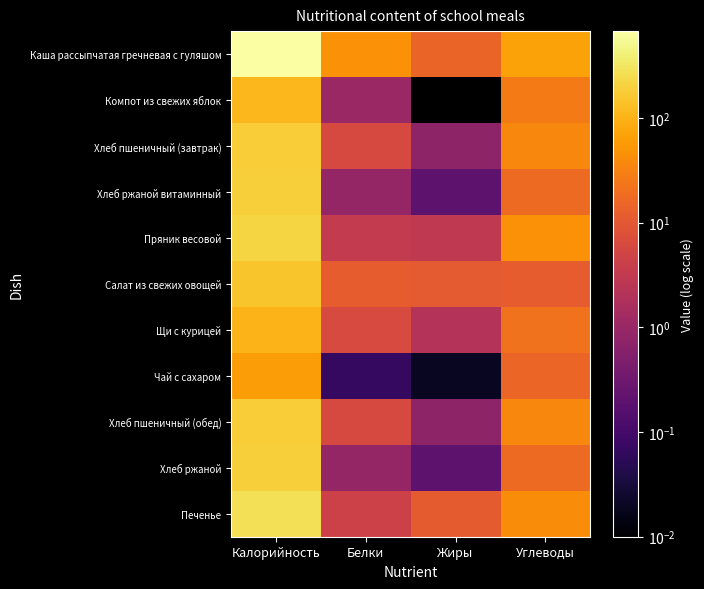

Reading left to right, transcribe all the data shown in this chart.

Каша рассыпчатая гречневая с гуляшом: Калорийность=675.0	Белки=47.0	Жиры=14.3	Углеводы=69.9
Компот из свежих яблок: Калорийность=112.0	Белки=1.0	Жиры=0.0	Углеводы=27.0
Хлеб пшеничный (завтрак): Калорийность=181.5	Белки=6.1	Жиры=0.8	Углеводы=36.6
Хлеб ржаной витаминный: Калорийность=186.0	Белки=0.9	Жиры=0.2	Углеводы=17.3
Пряник весовой: Калорийность=210.0	Белки=3.4	Жиры=3.0	Углеводы=45.8
Салат из свежих овощей: Калорийность=149.9	Белки=11.7	Жиры=10.7	Углеводы=11.7
Щи с курицей: Калорийность=101.6	Белки=6.4	Жиры=2.1	Углеводы=21.1
Чай с сахаром: Калорийность=61.5	Белки=0.1	Жиры=0.0	Углеводы=15.0
Хлеб пшеничный (обед): Калорийность=181.5	Белки=6.1	Жиры=0.8	Углеводы=36.6
Хлеб ржаной: Калорийность=186.0	Белки=0.9	Жиры=0.2	Углеводы=17.3
Печенье: Калорийность=279.0	Белки=4.5	Жиры=11.1	Углеводы=40.2